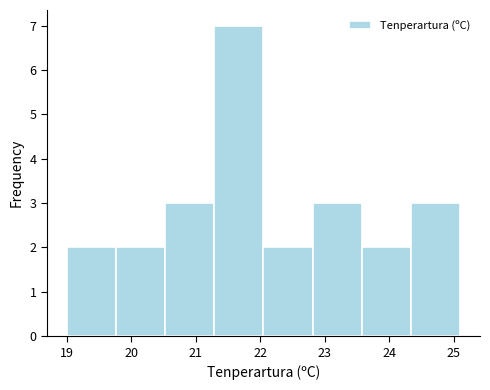

How tall is the bar that spans 19.0 to 19.8 on the x-axis? Neither the bar edges nor the heights are printed on the chart, so give them approximately, as read against the axes.

2